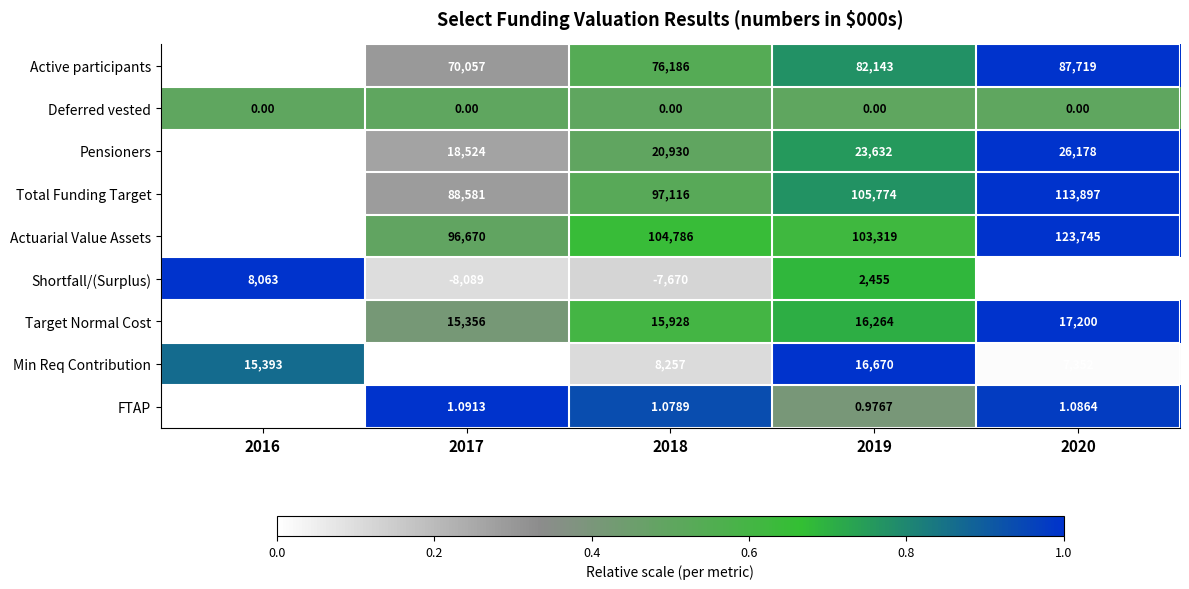

Which series has the largest total across all categories?

Actuarial Value Assets